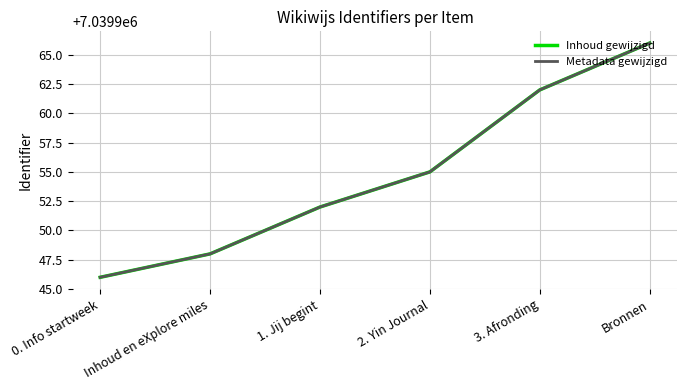

At which category is the sum across all series the highest?

Bronnen